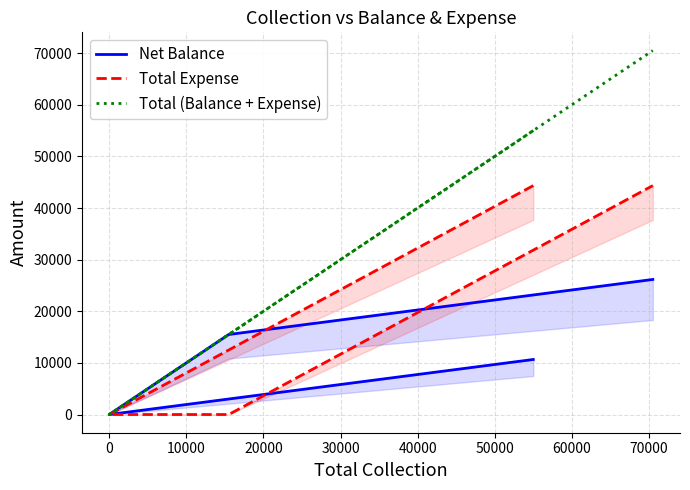

Between 10000 and 20000, which is larger?

20000